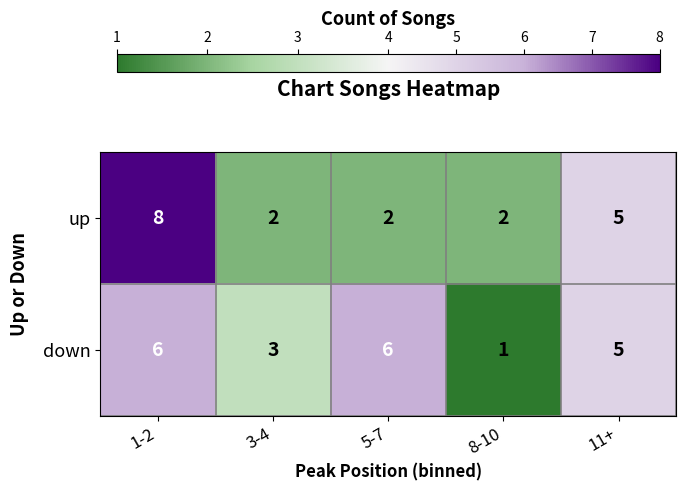

What is the difference between the maximum and second lowest values in the down series?

3